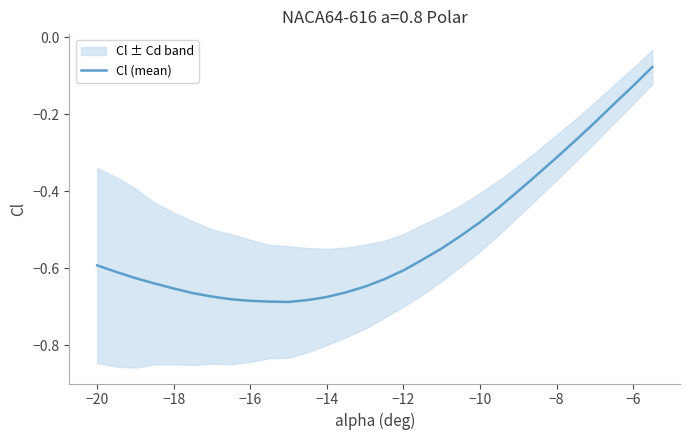

What is the difference between the second highest and second lowest values?

0.6